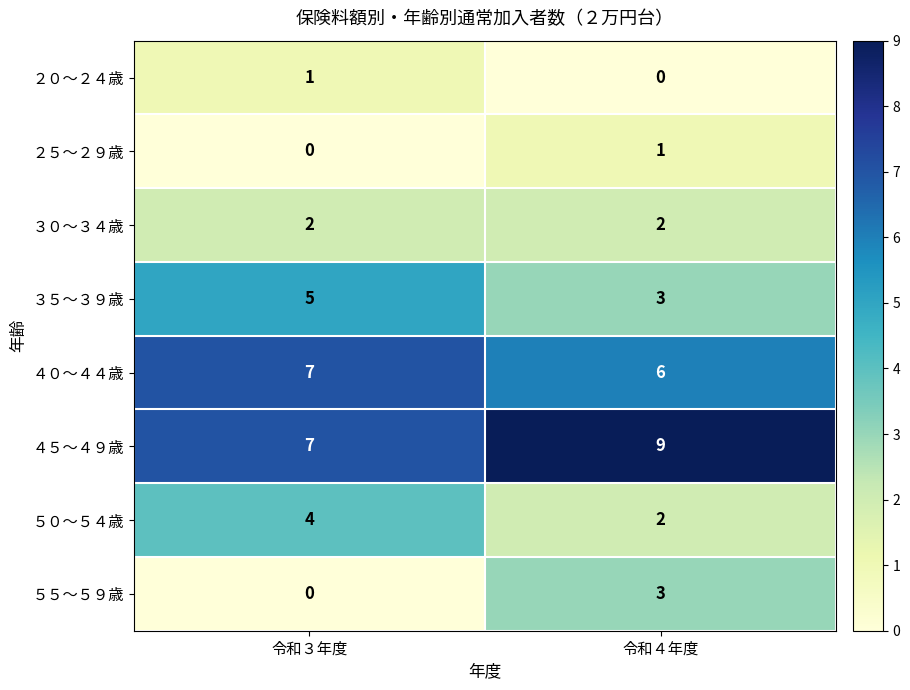

At how many categories does at least one series exceed 2?

2